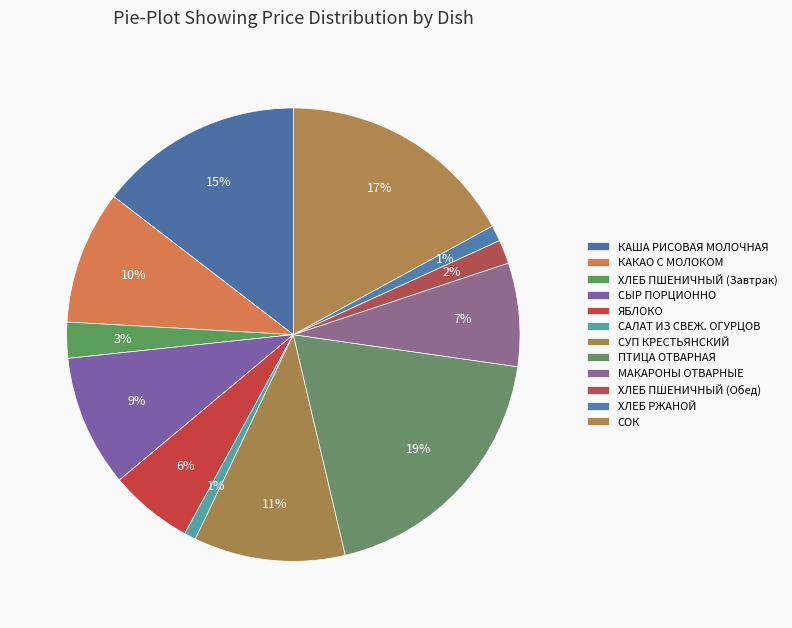

How many segments does this pie chart have?

12